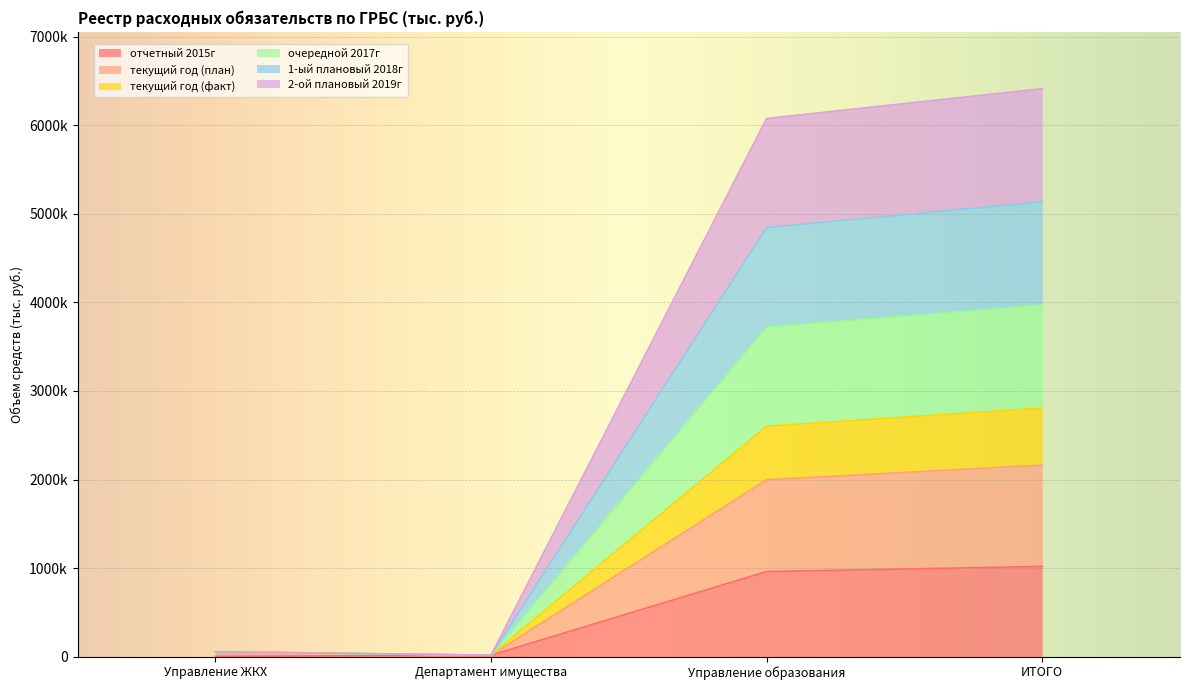

True or false: текущий год (факт) and 1-ый плановый 2018г intersect in this chart.

False